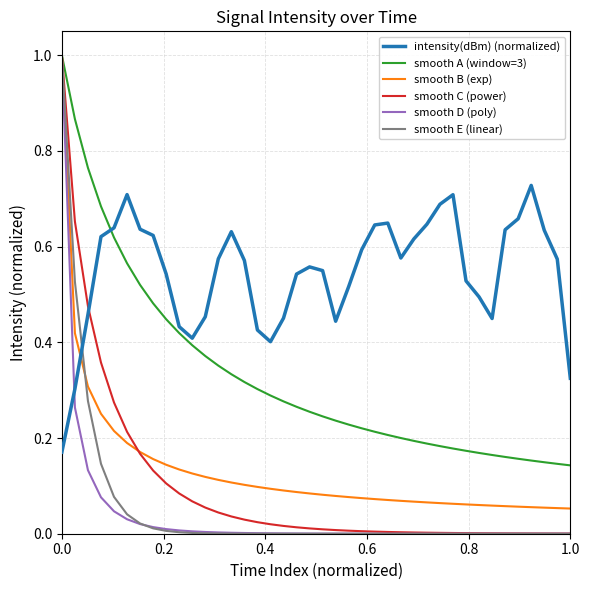

Which series has the largest total across all categories?

intensity(dBm) (normalized)